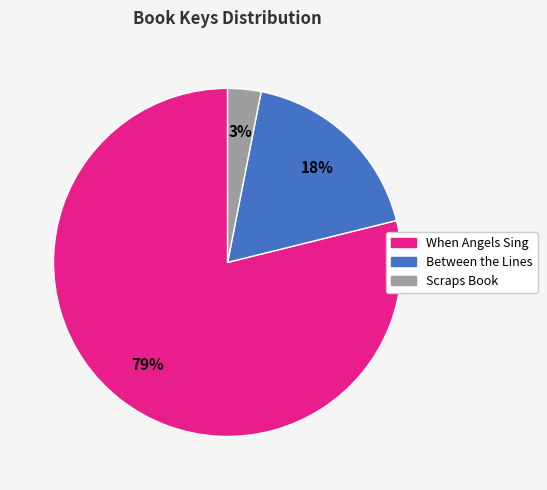

Does any single category account for the majority?

Yes